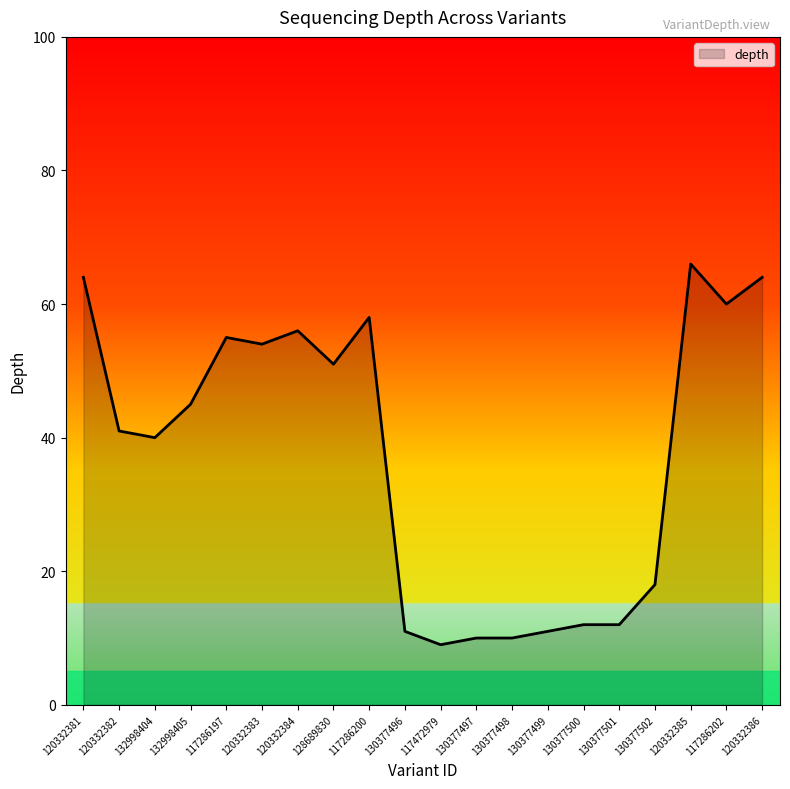

Is it true that the value at 130377496 is 15?

False